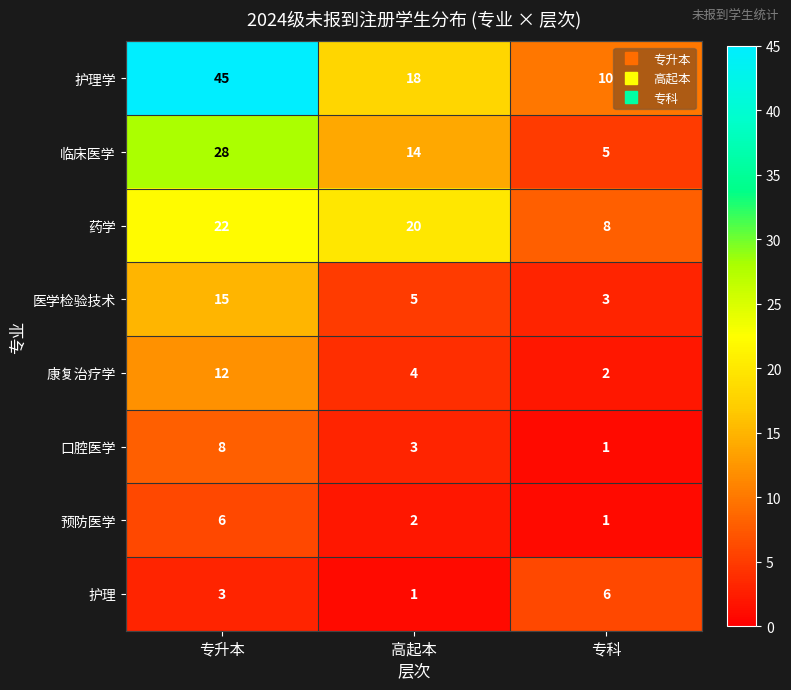

Which series changed the most between 专升本 and 专科?

护理学